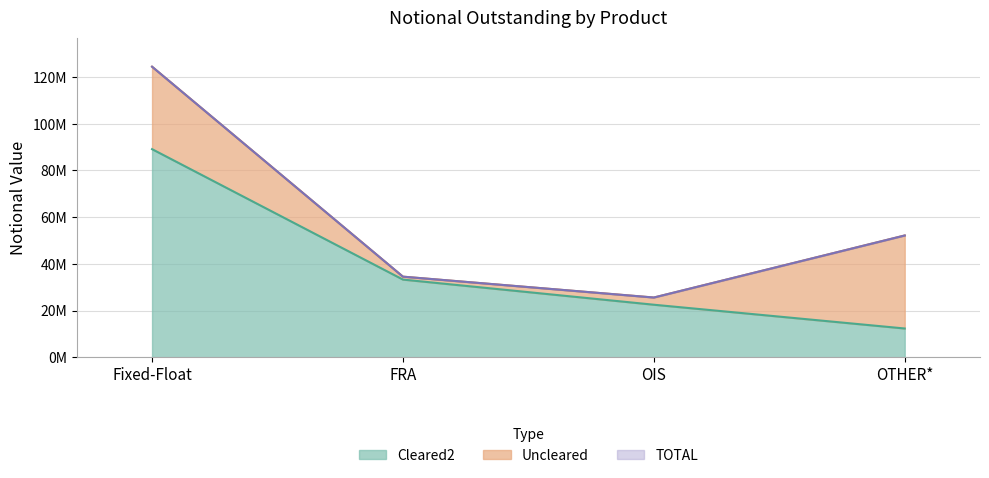

True or false: Cleared2 and TOTAL cross at least once.

False